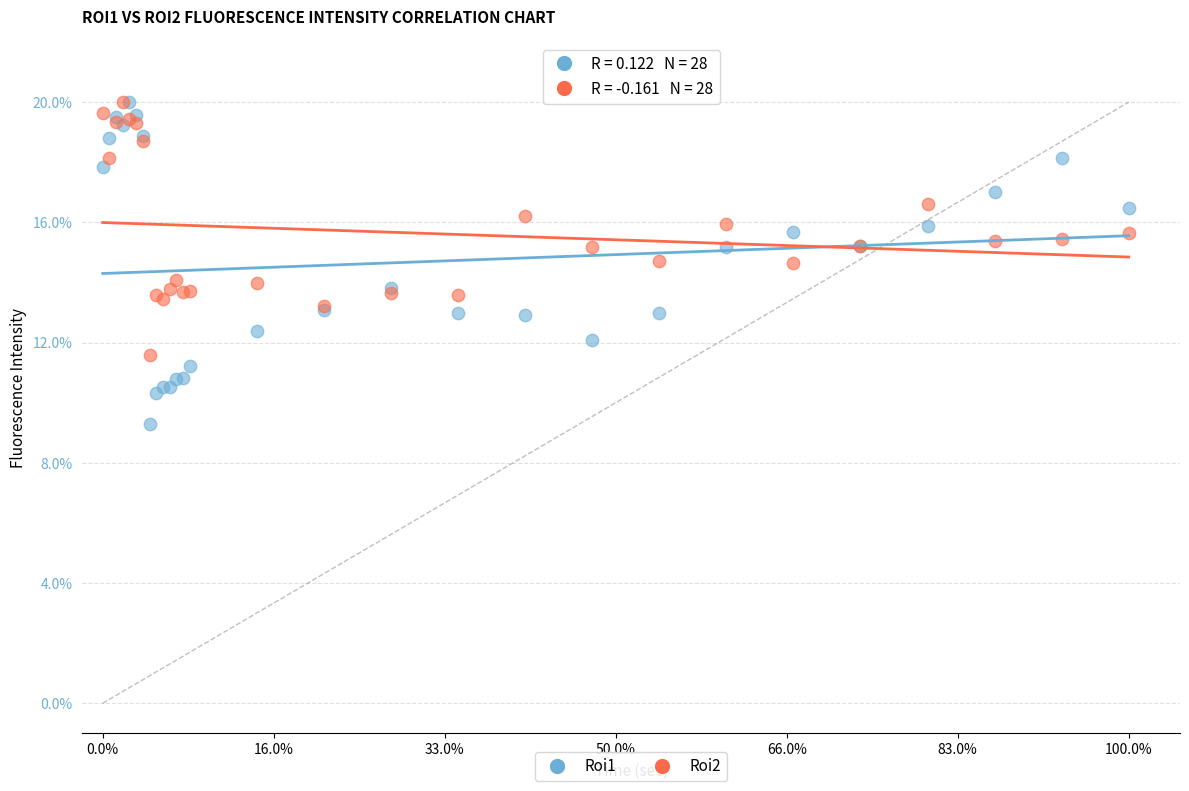

What are all the series names shown in the legend?

Roi1, Roi2